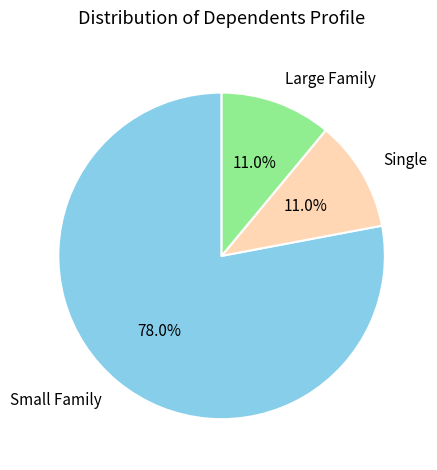

Is Large Family the majority of the pie?

No